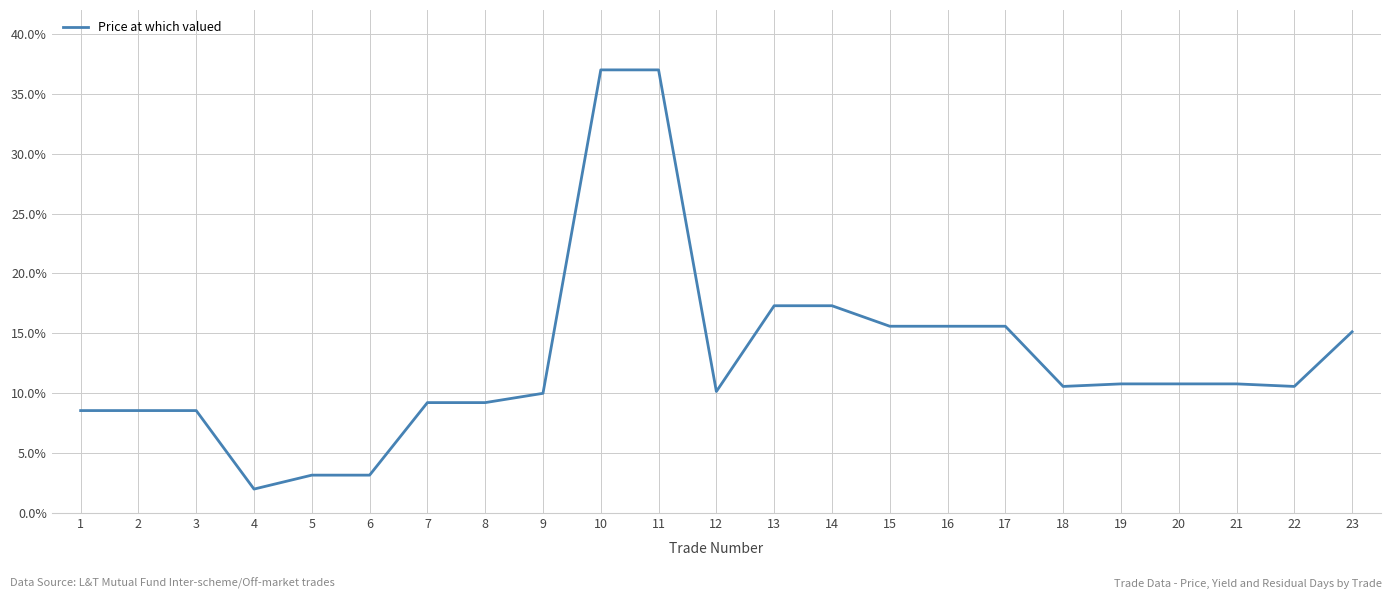

Is it true that the value at 7 is 9.2?

True